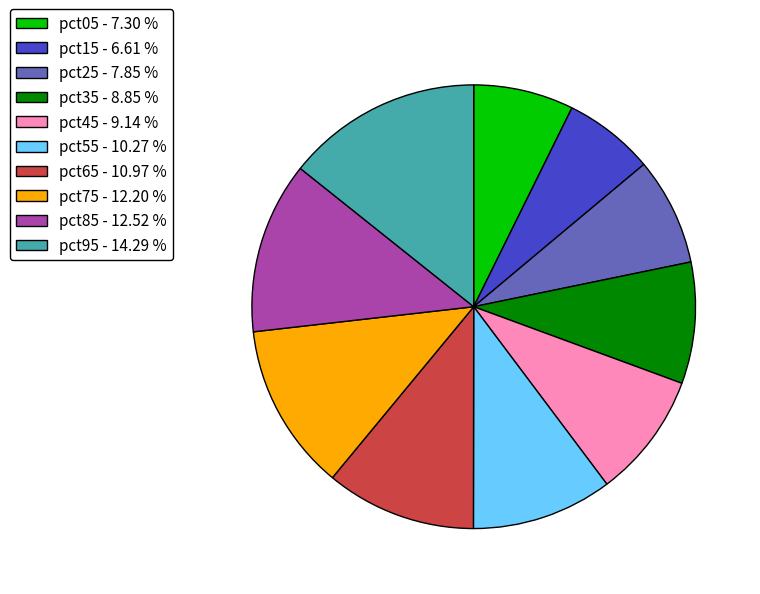

True or false: pct95 accounts for 4% of the total.

False